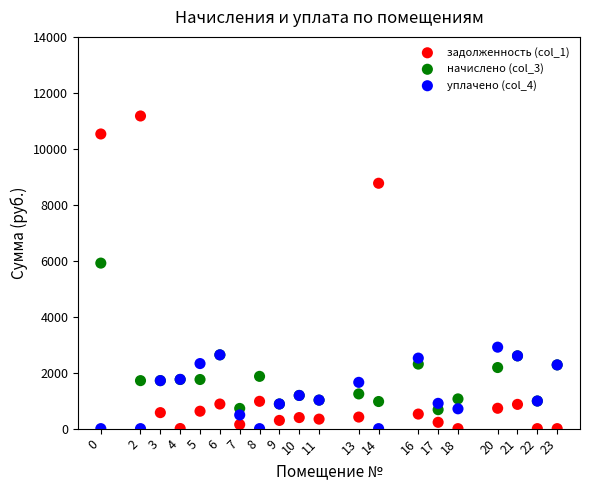

Which series has the largest Y range (max minus min)?

задолженность (col_1)